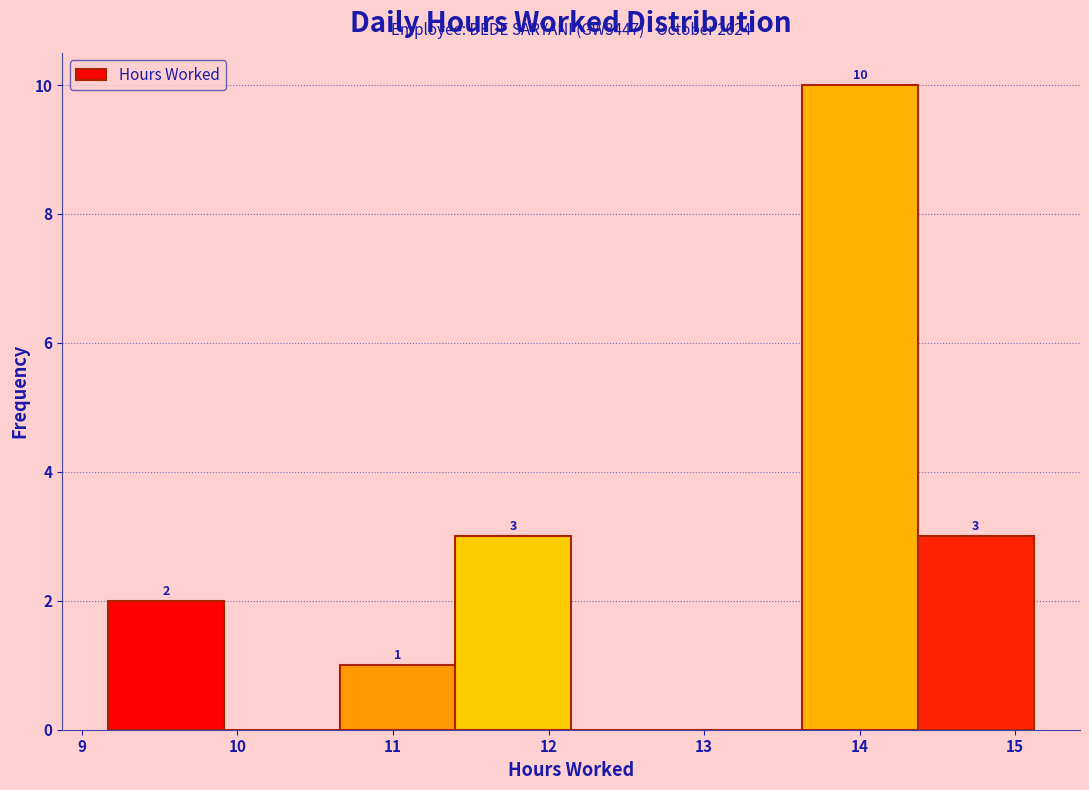

Which range on the x-axis has the tallest bar?

13.6 to 14.4